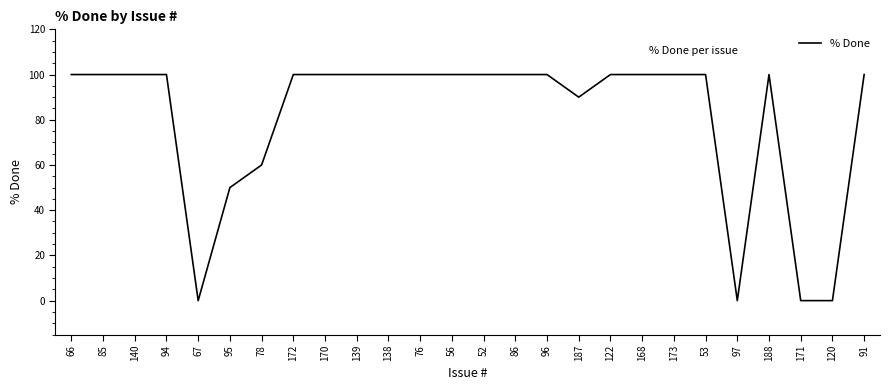

Does the chart have visible grid lines?

No